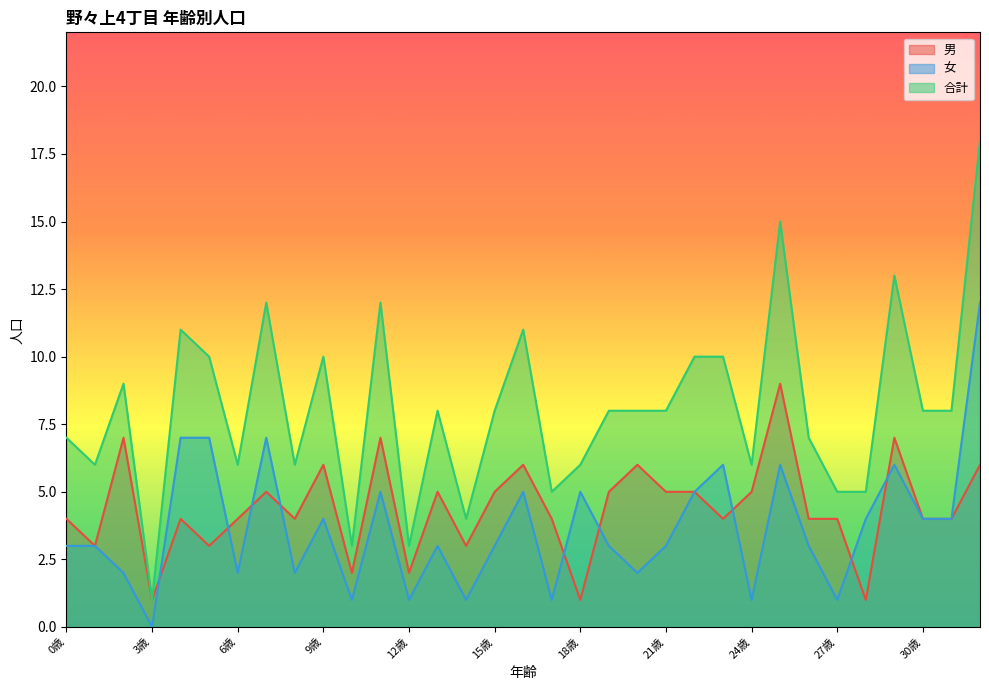

How many lines are shown in the chart?

3